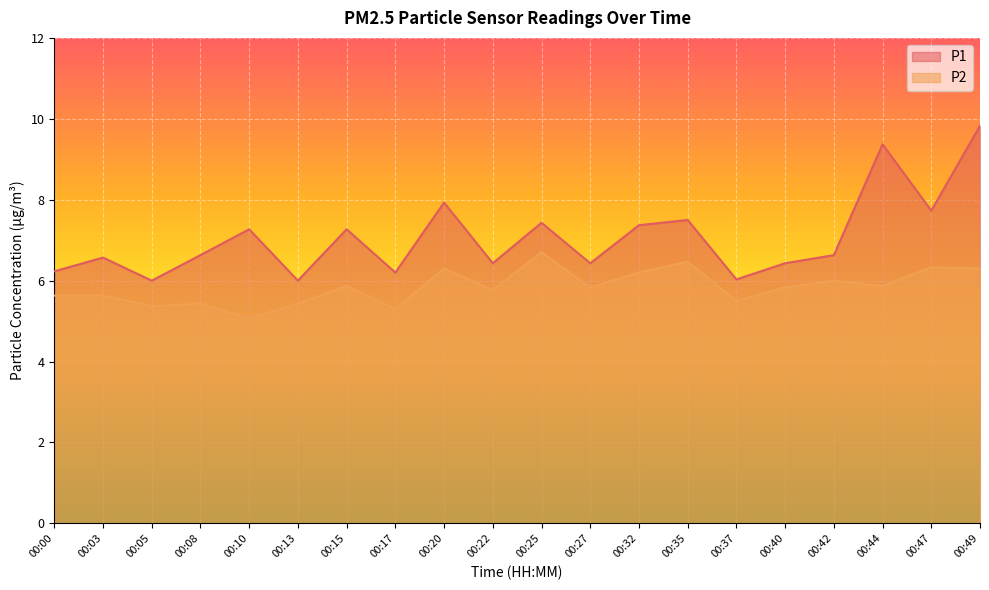

True or false: P2 has more than 0 points higher than both neighbors.

True